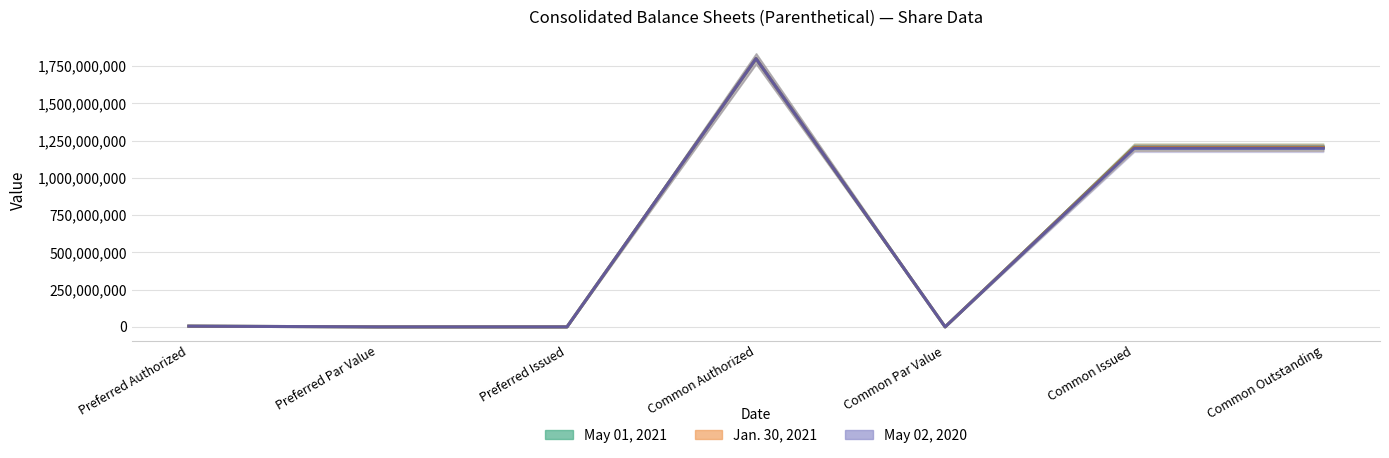

Does the chart have visible grid lines?

Yes